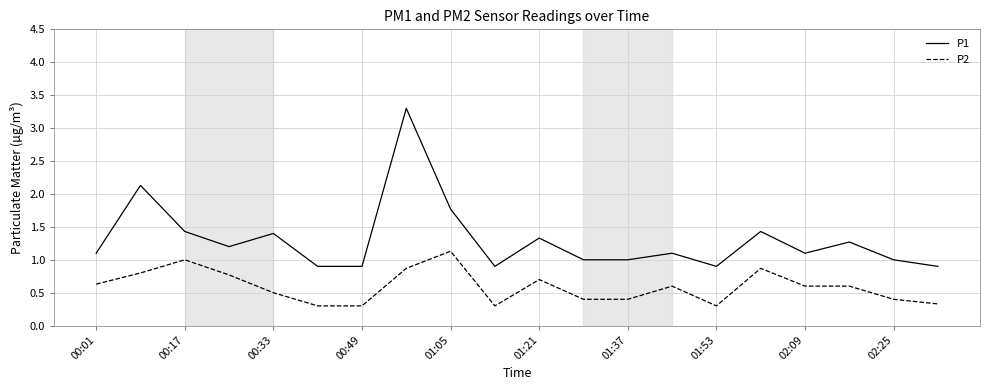

What is the lowest value of the P2 series?

0.3